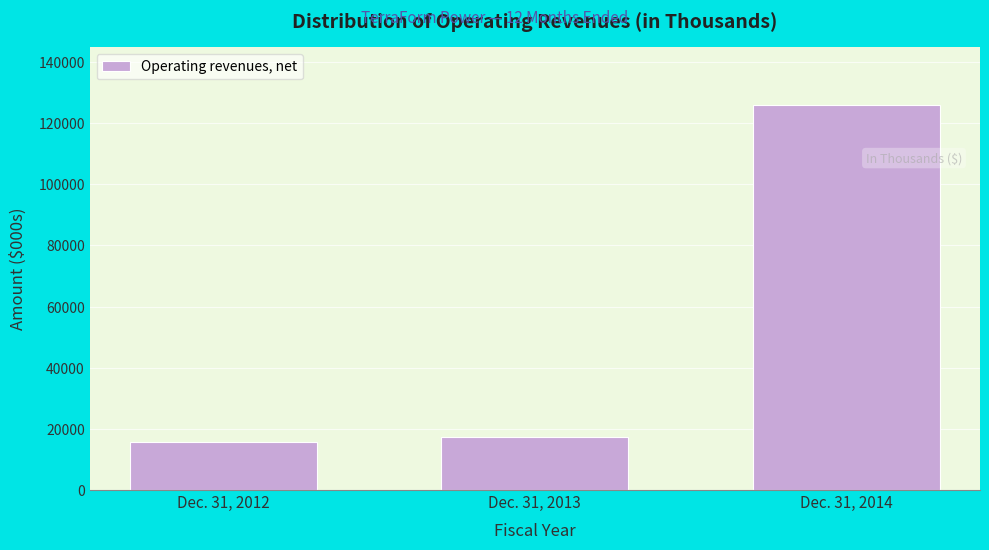

Reading right to left, list all the values displayed in this chart.

125864	17469	15694